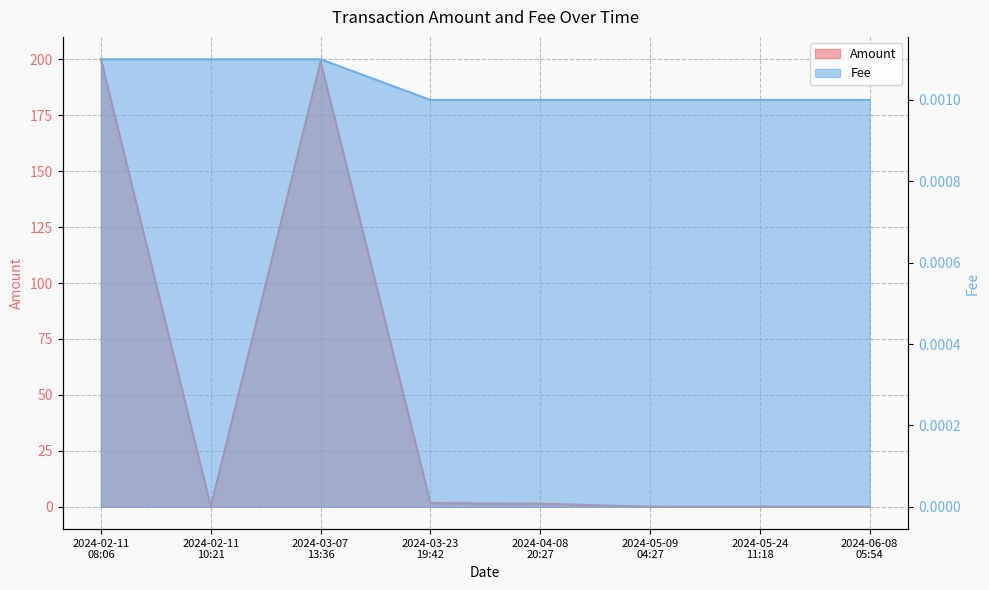

True or false: Amount has more than 0 interior local peaks.

True